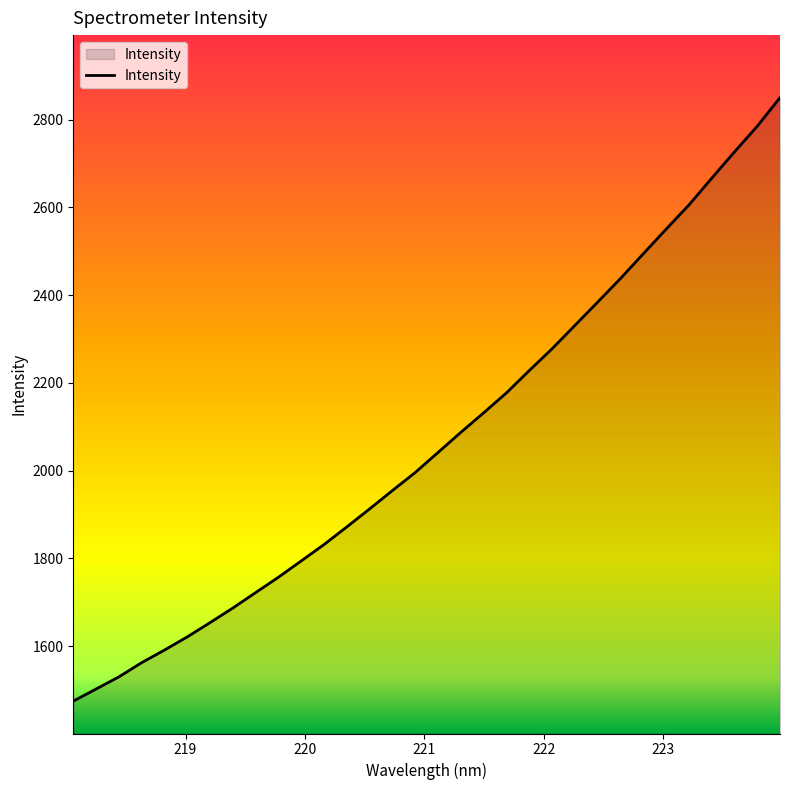

What is the smallest value displayed?

1474.7